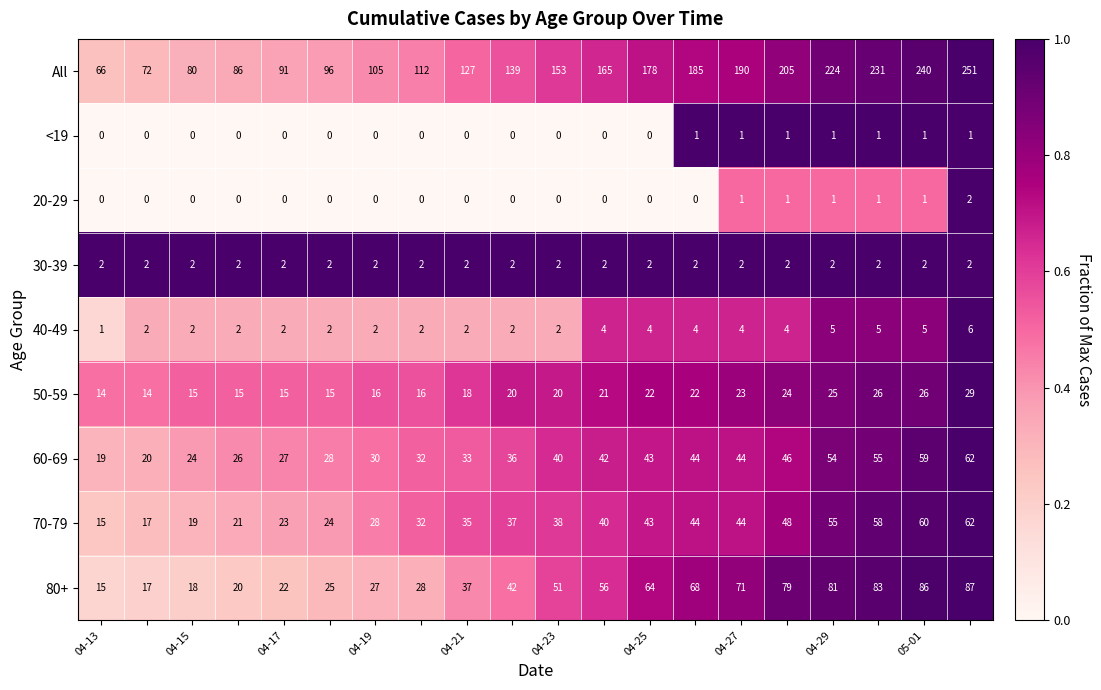

At how many categories does at least one series exceed 0?

20